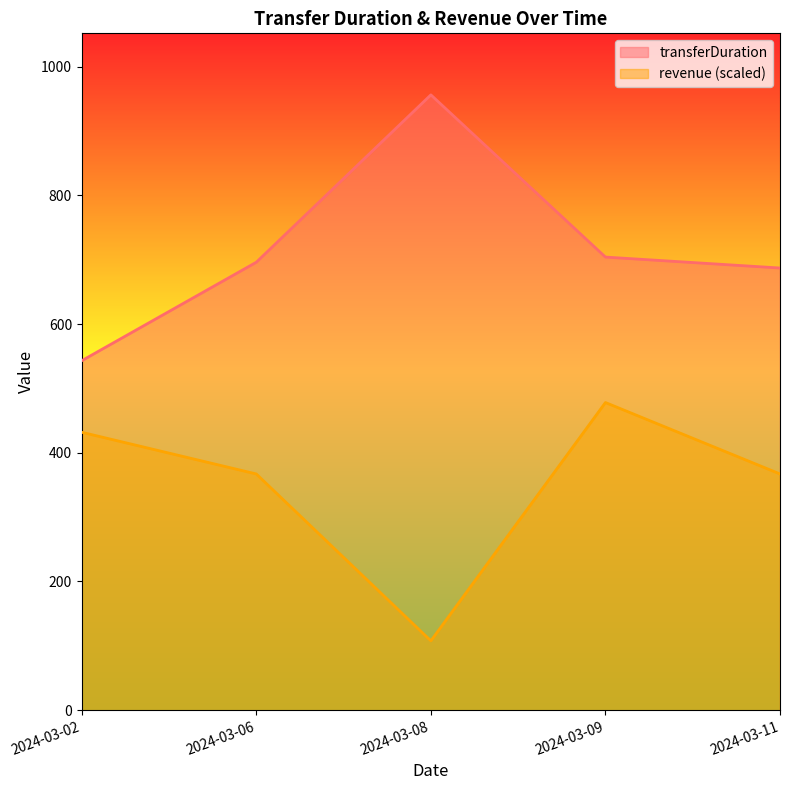

True or false: revenue and transferDuration intersect in this chart.

False